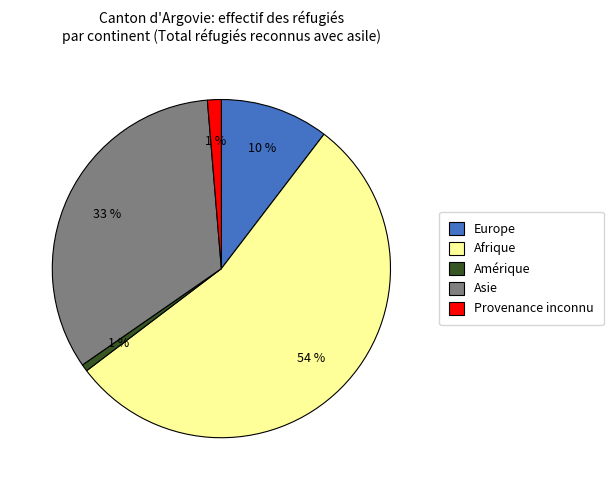

Do Provenance inconnu and Europe together represent more than half of the pie?

No